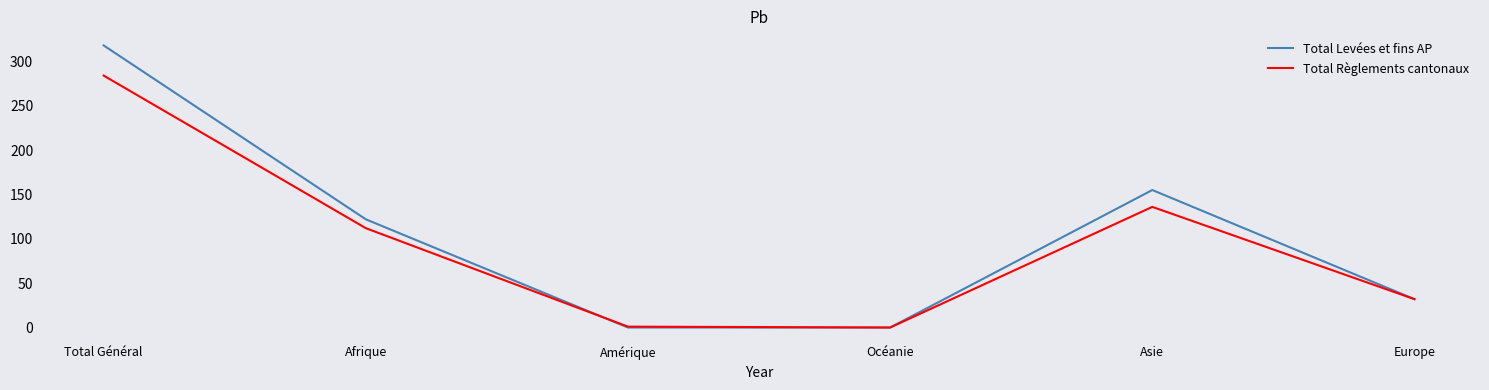

Where is Total Levées et fins AP nearest to the value 159?

Asie